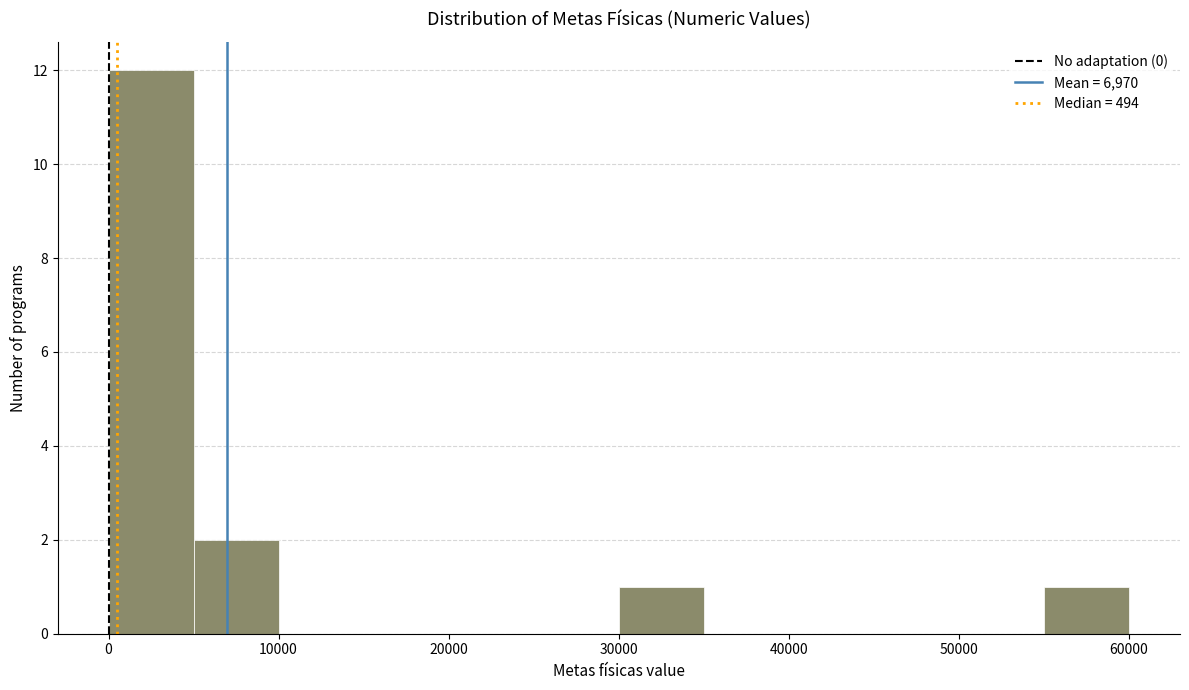

Reading left to right, transcribe this chart: for each bar, give the range it covers on the x-axis and its height. Neither the bar edges nor the heights are printed on the chart, so give them approximately, as read against the axes.

0 to 5000: 12
5000 to 10000: 2
10000 to 15000: 0
15000 to 20000: 0
20000 to 25000: 0
25000 to 30000: 0
30000 to 35000: 1
35000 to 40000: 0
40000 to 45000: 0
45000 to 50000: 0
50000 to 55000: 0
55000 to 60000: 1